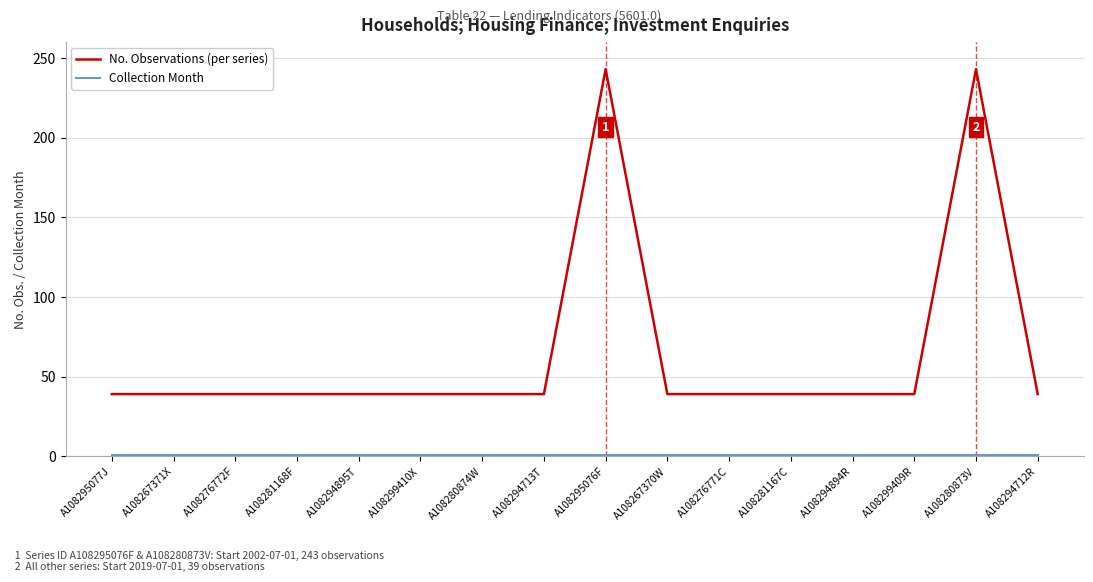

What is the smallest value displayed?

1